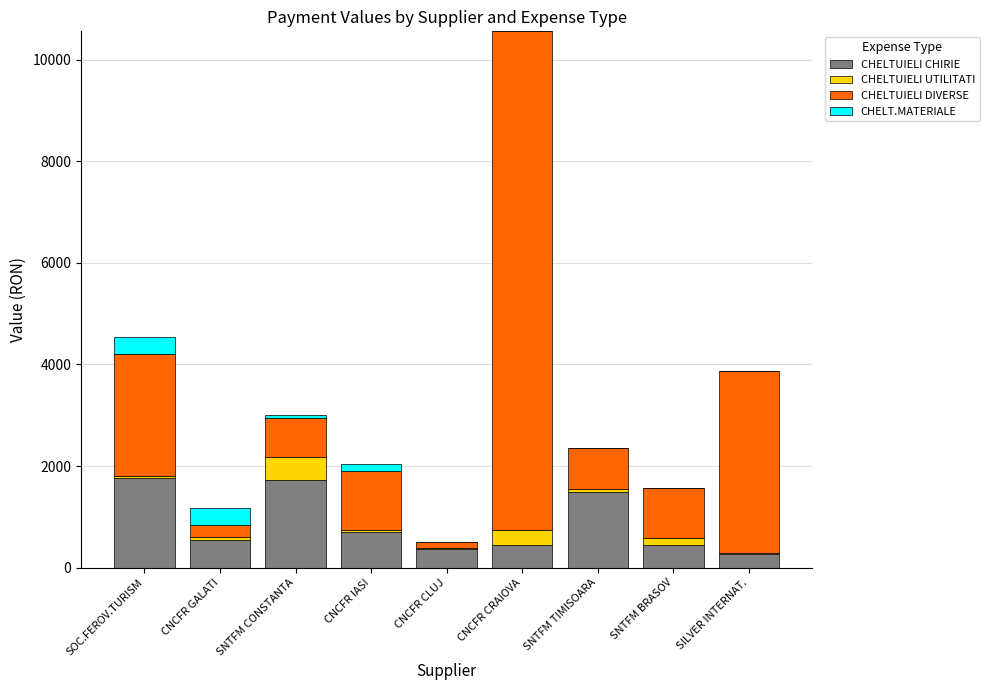

Is it true that CHELTUIELI CHIRIE equals 1715.4 at SNTFM CONSTANTA?

True